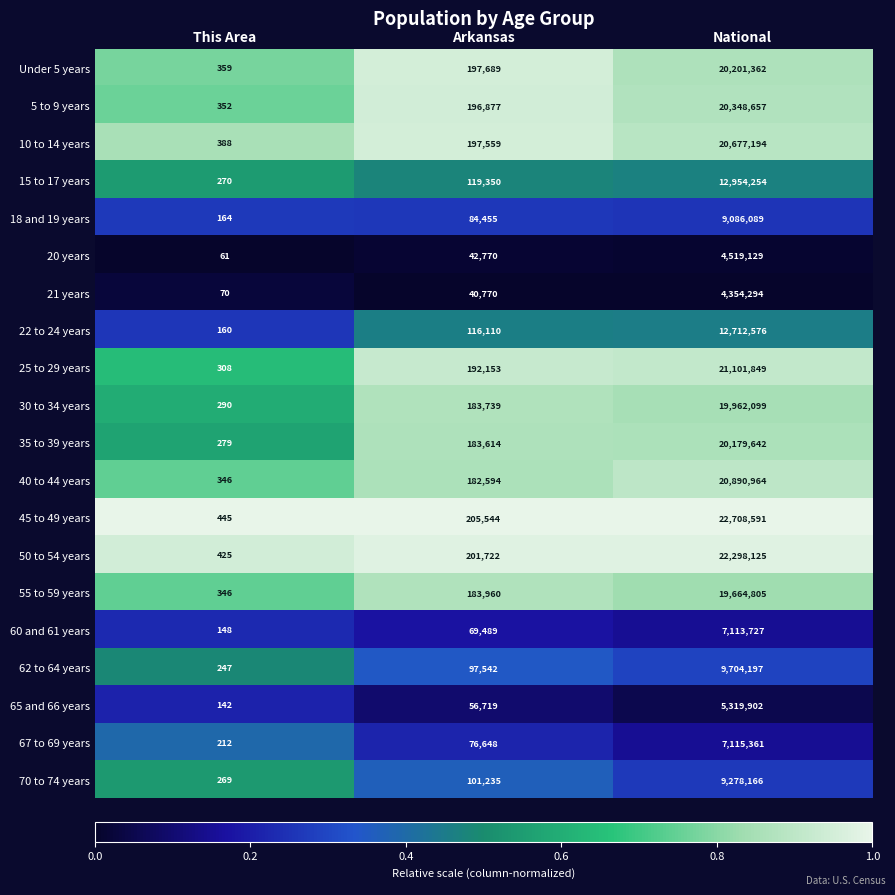

At which category is the sum across all series the highest?

National